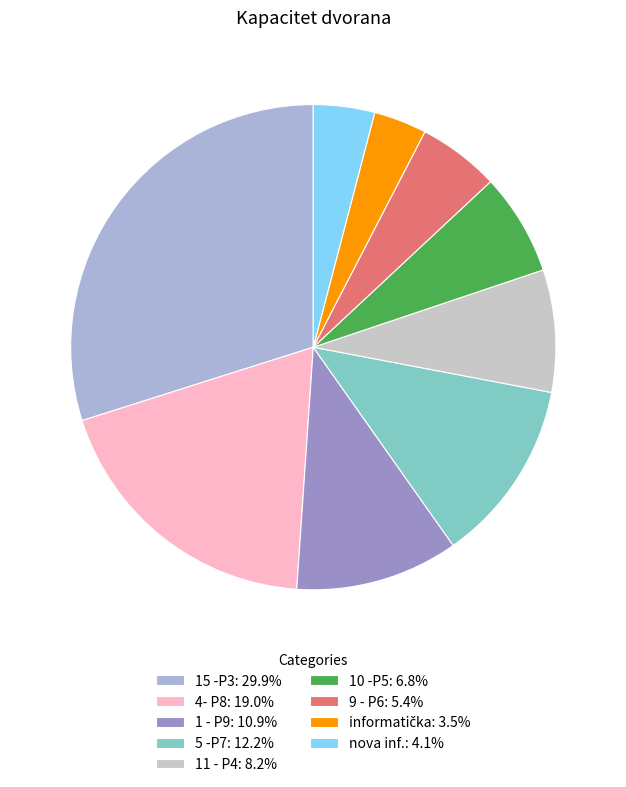

Between 15 -P3 and 5 -P7, which is larger?

15 -P3